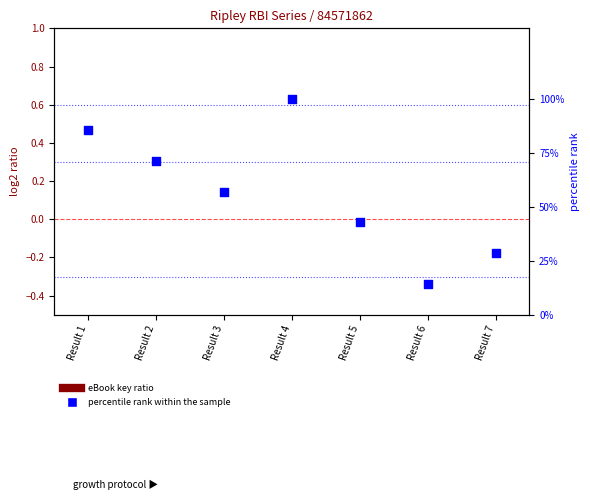

Which series reaches the minimum Y coordinate?

eBook key ratio